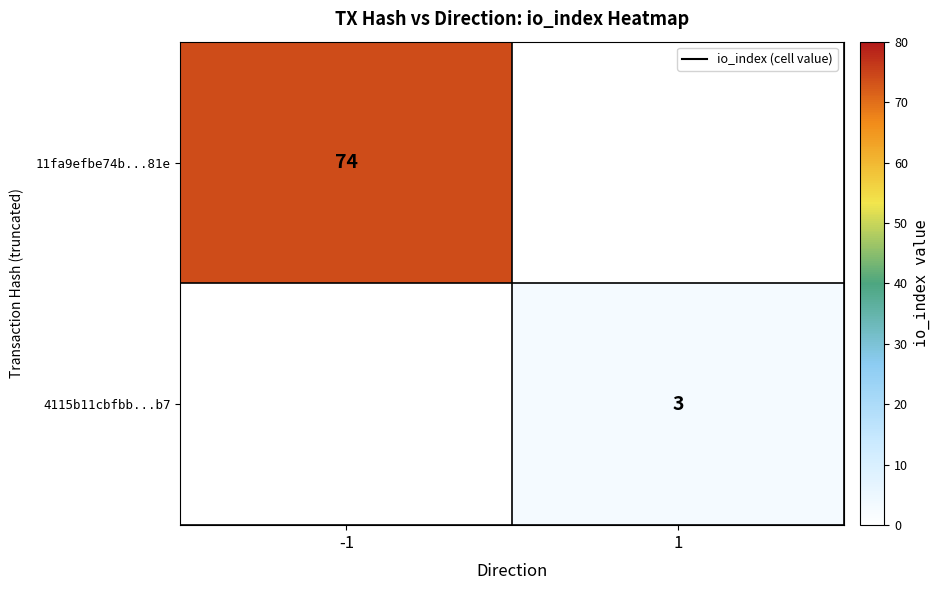

Is it true that 4115b11cbfbb...b7 equals 3 at 1?

True